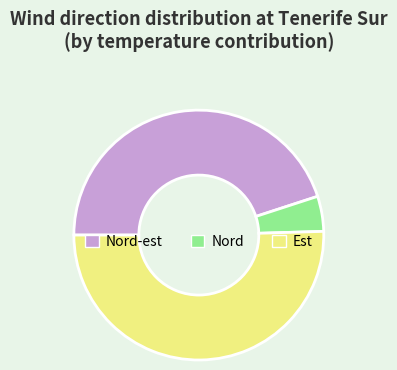

Is the sum of Nord and Nord-est greater than half?

No